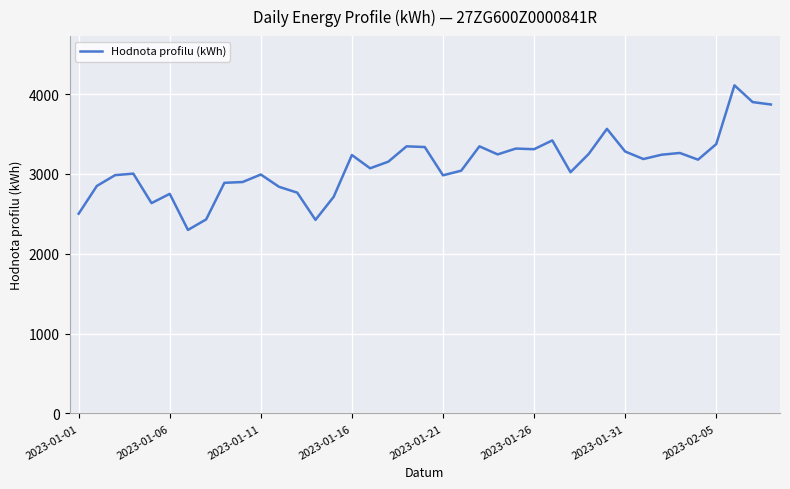

What is the smallest value displayed?

2298